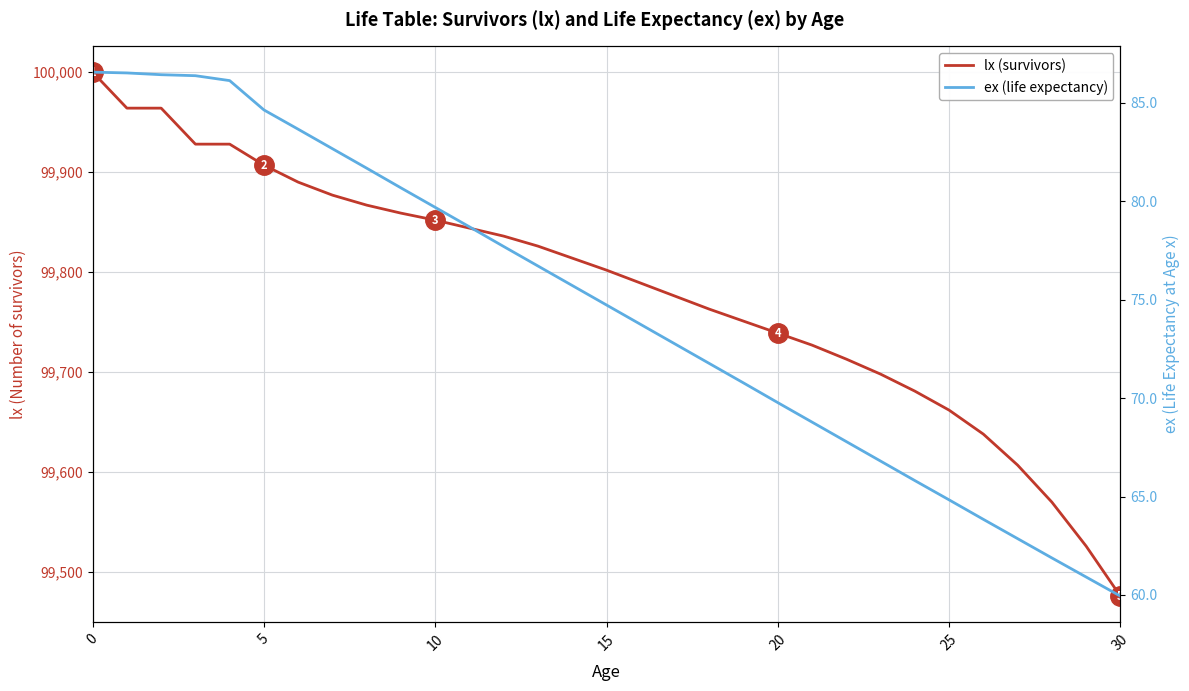

At which label is lx (survivors) closest to 99738?

20